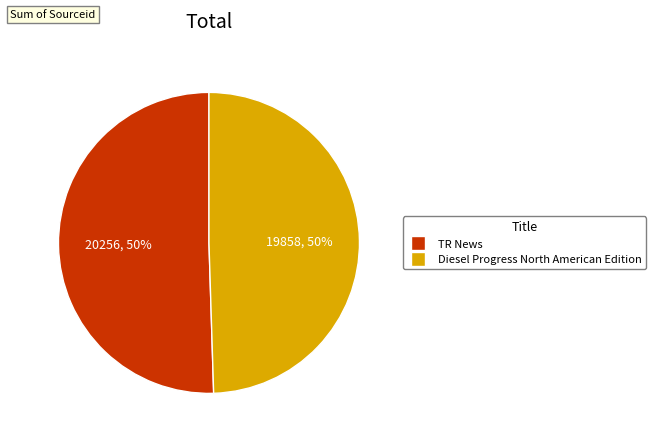

How many segments does this pie chart have?

2